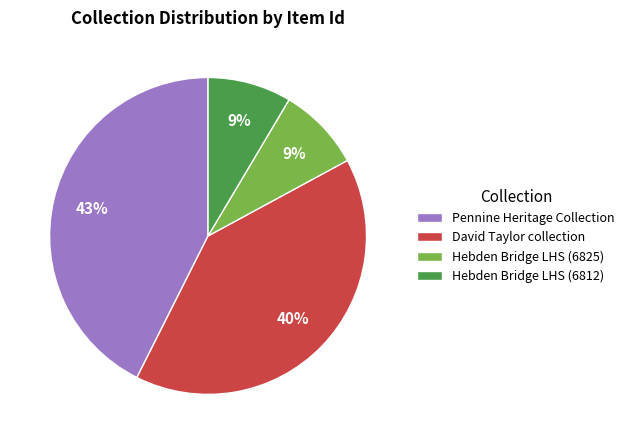

Is there a majority slice in this chart?

No